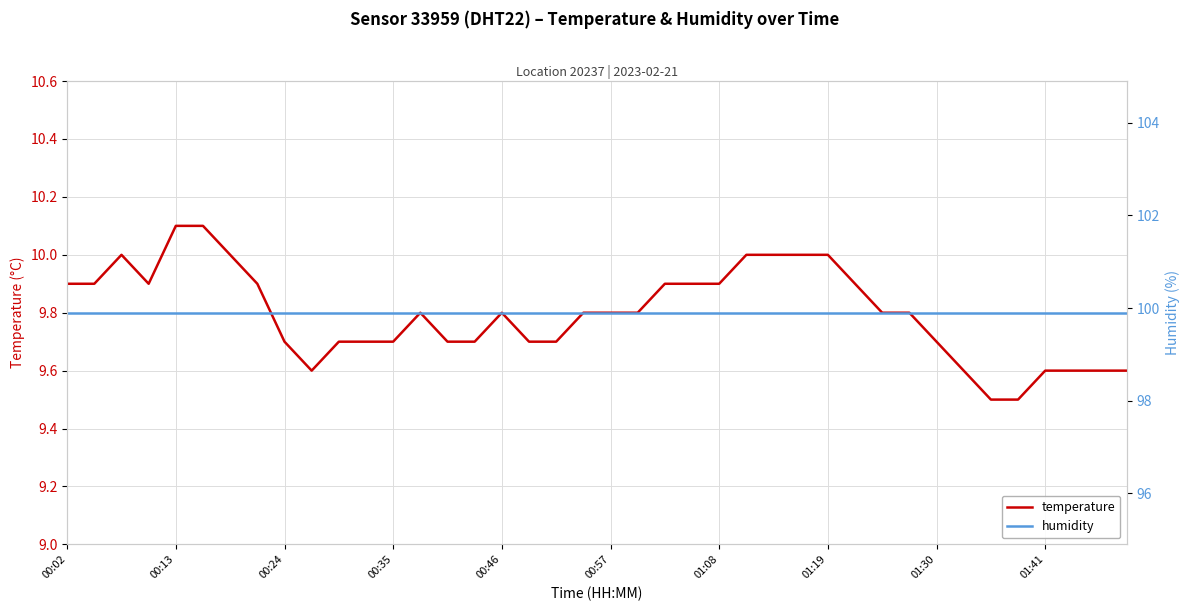

Rank the series by their maximum value, from lowest to highest.

temperature, humidity